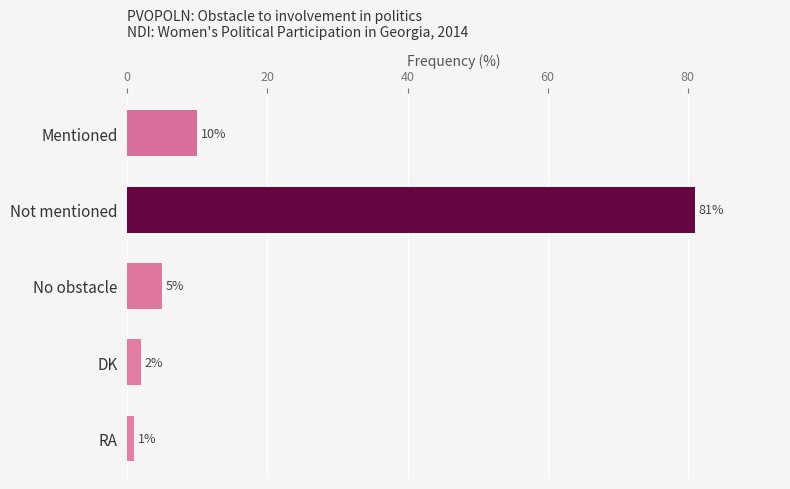

What is the sum of all values?

99